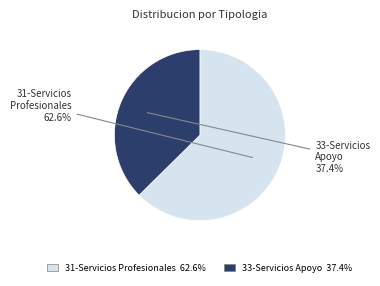

How many slices are in this pie chart?

2